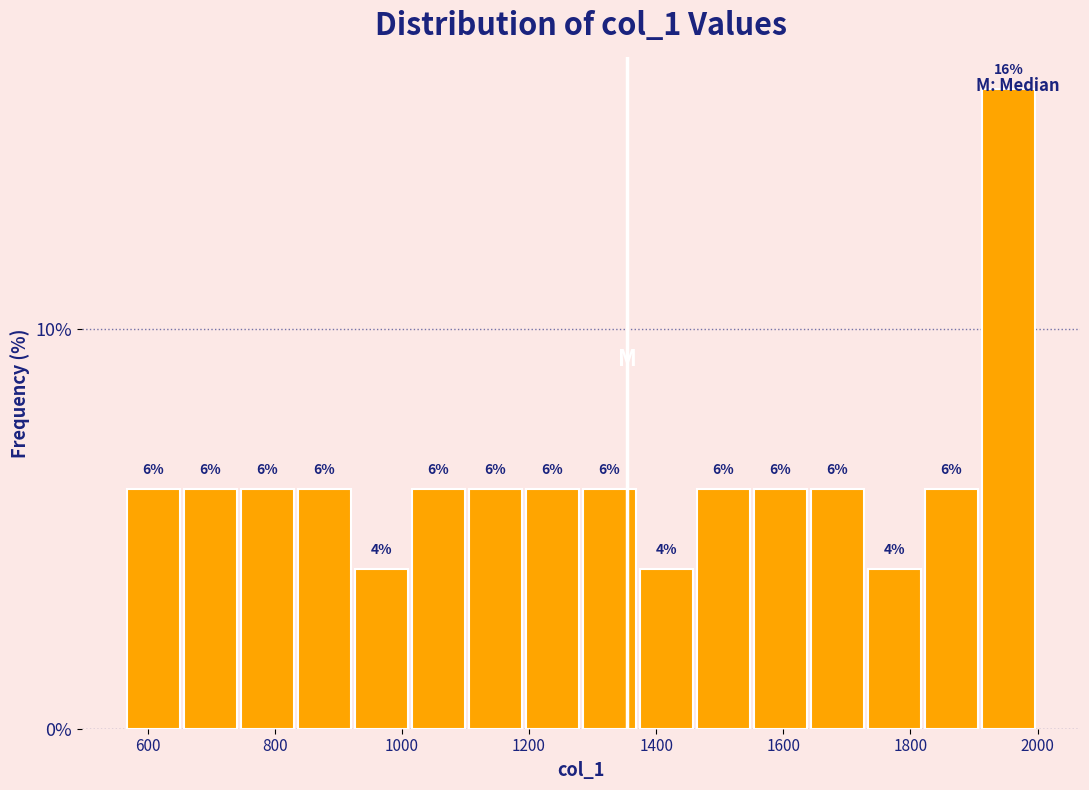

What is the height of the bar covering 560 to 660 on the x-axis? The bar edges are not printed on the chart, so give them approximately, as read against the axis.

6